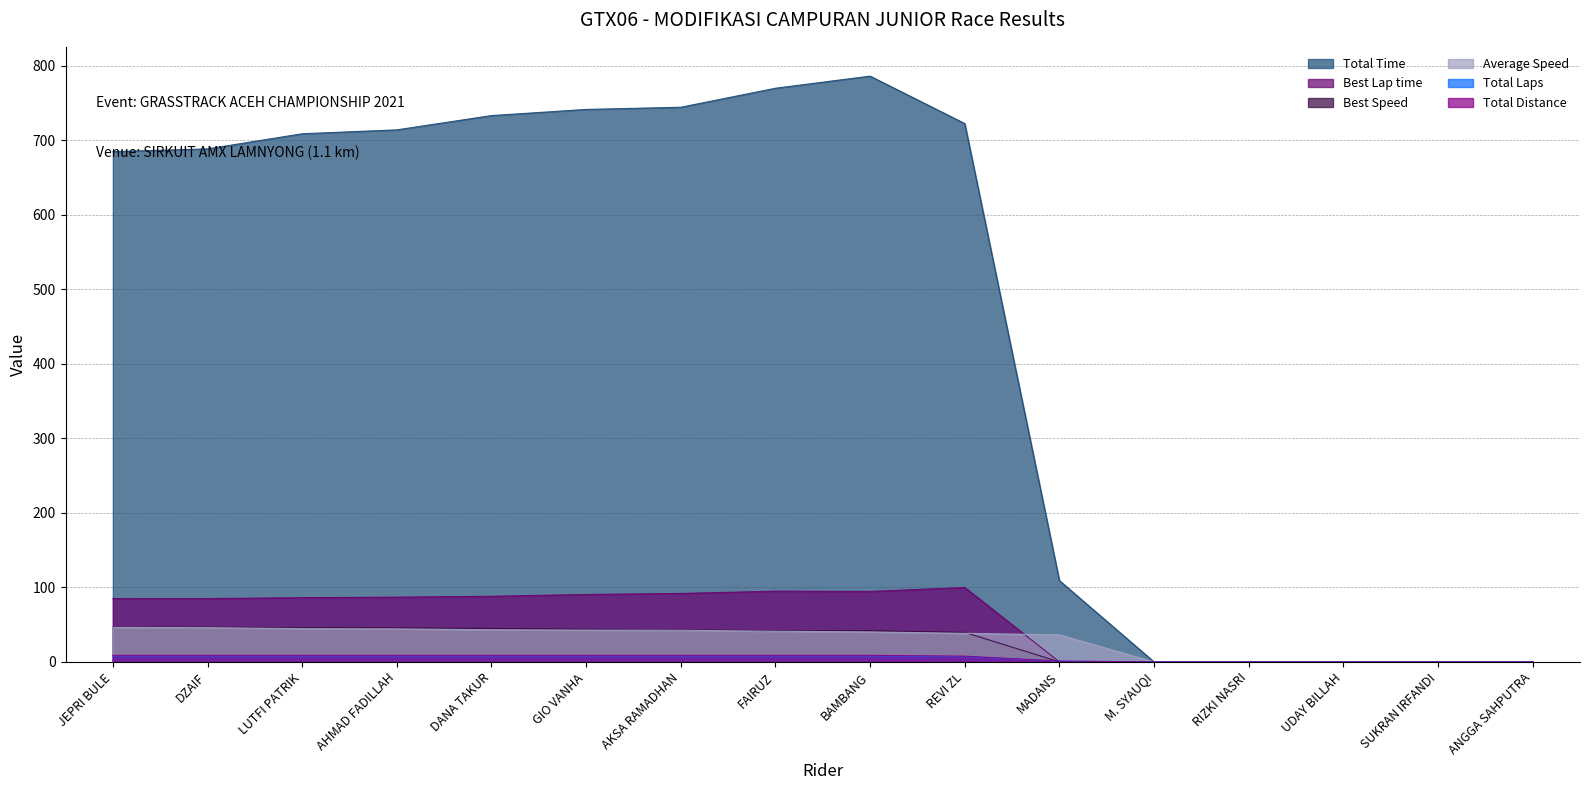

What is the sum of all Total Distance values?

88.0